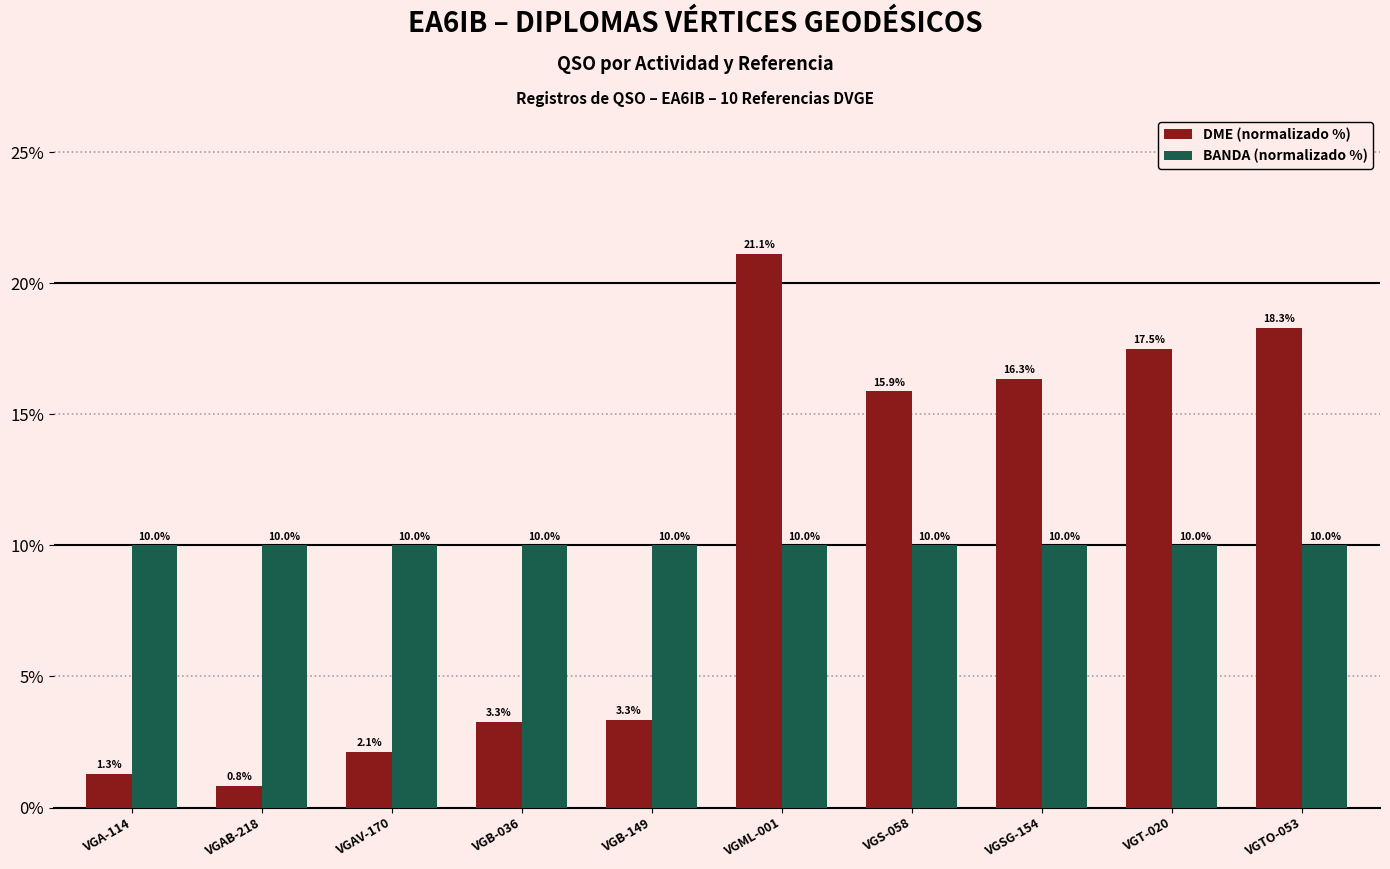

Reading left to right, what are all the values shown in this chart?

DME (normalizado %): VGA-114=1.3	VGAB-218=0.8	VGAV-170=2.1	VGB-036=3.3	VGB-149=3.3	VGML-001=21.1	VGS-058=15.9	VGSG-154=16.3	VGT-020=17.5	VGTO-053=18.3
BANDA (normalizado %): VGA-114=10.0	VGAB-218=10.0	VGAV-170=10.0	VGB-036=10.0	VGB-149=10.0	VGML-001=10.0	VGS-058=10.0	VGSG-154=10.0	VGT-020=10.0	VGTO-053=10.0